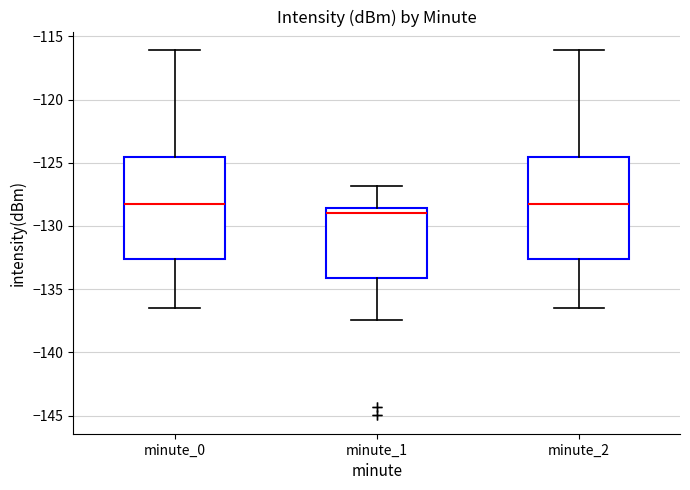

Reading left to right, read every box against the y-axis: the position of its median line, the range the box covers, and the ends of its whiskers. The values are not printed on the chart, so give them approximately, as read against the axis.

minute_0: median -128.5, box -132.5 to -124.5, whiskers -136.5 to -116.0
minute_1: median -129.0, box -134.0 to -128.5, whiskers -137.5 to -127.0
minute_2: median -128.5, box -132.5 to -124.5, whiskers -136.5 to -116.0